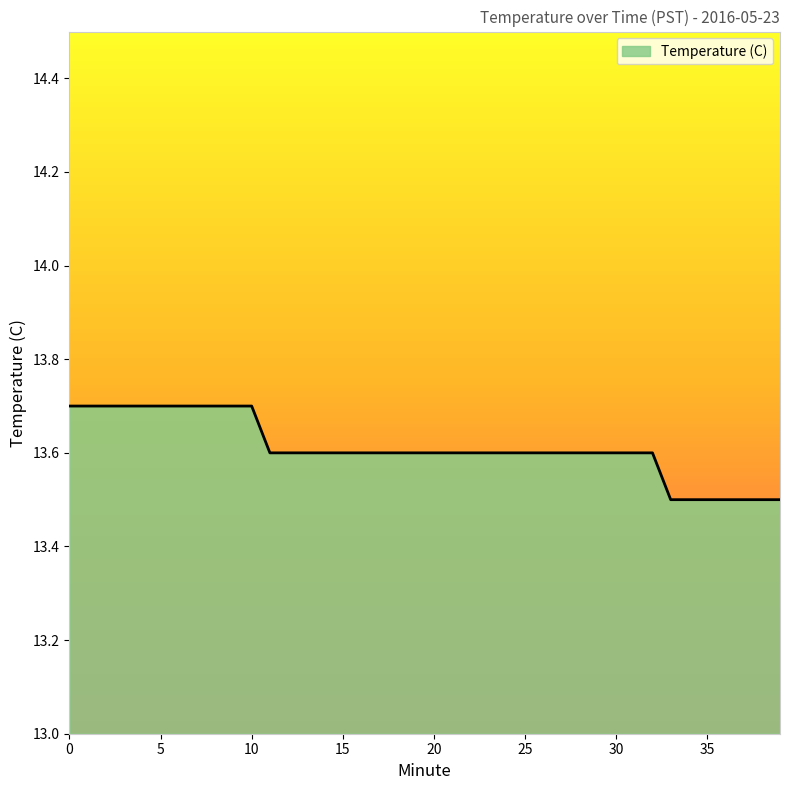

What is the sum of all values?

544.4